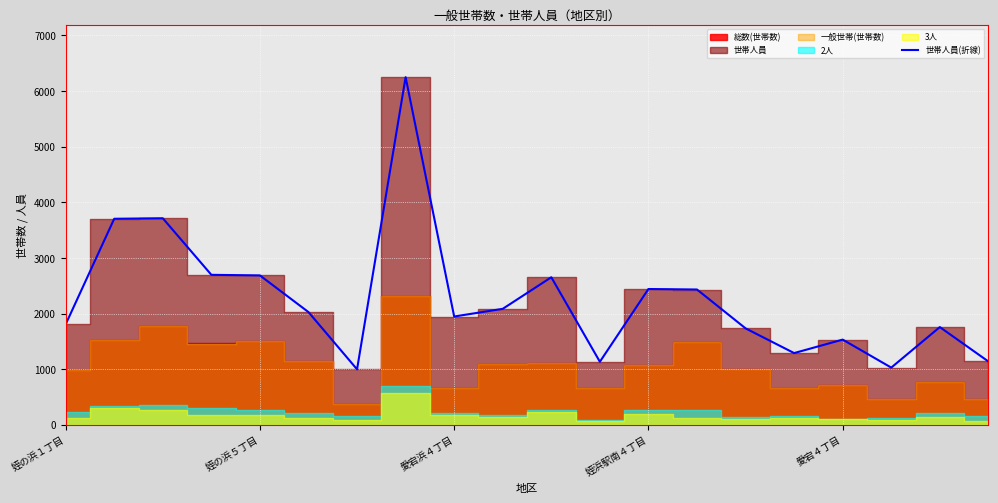

The value of 世帯人員(折線) at 愛宕浜４丁目 is 1021. True or false?

False